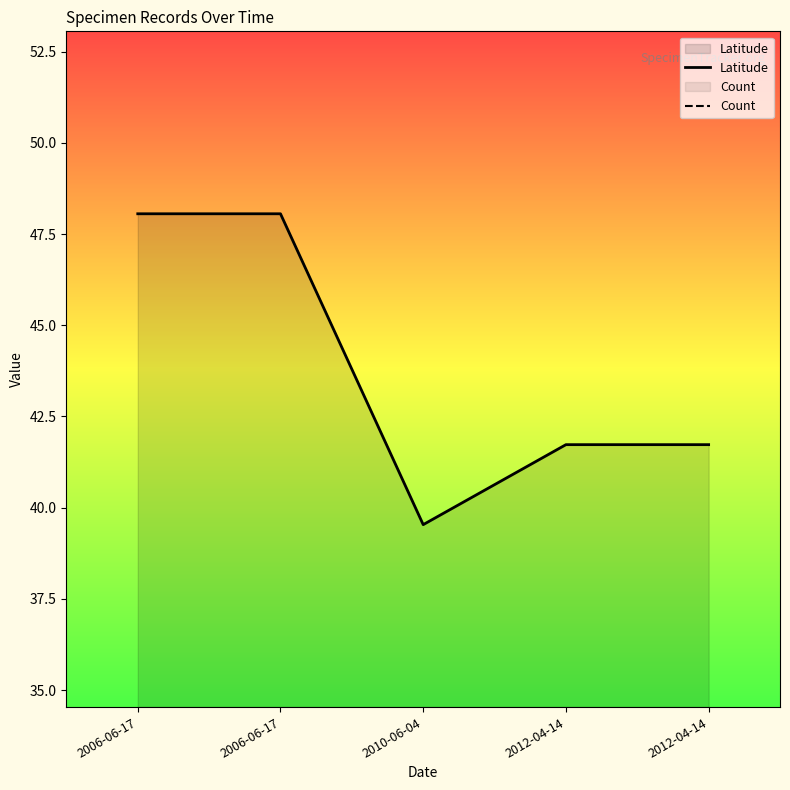

At which category is the sum across all series the highest?

2006-06-17